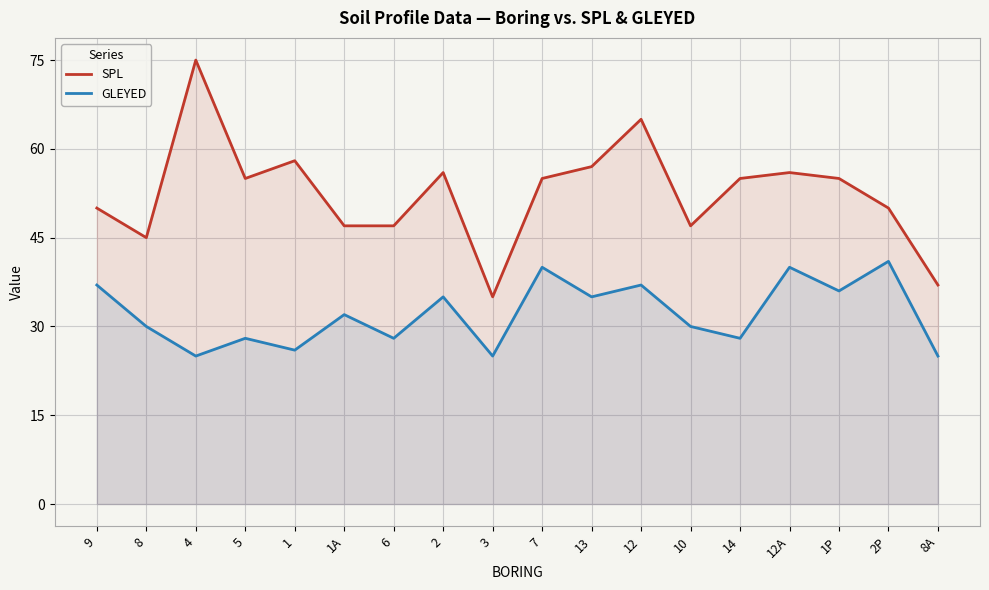

At how many categories does at least one series exceed 37?

16